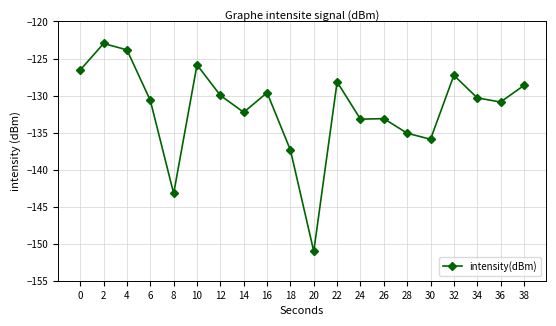

Where is the first local maximum?

2